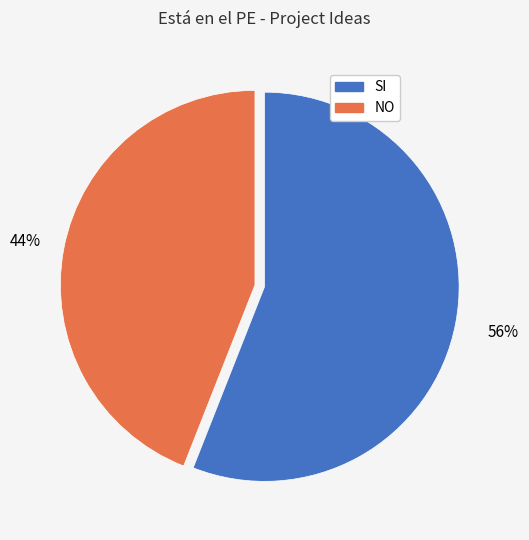

To the nearest percent, what is the combined percentage of SI and NO?

100%